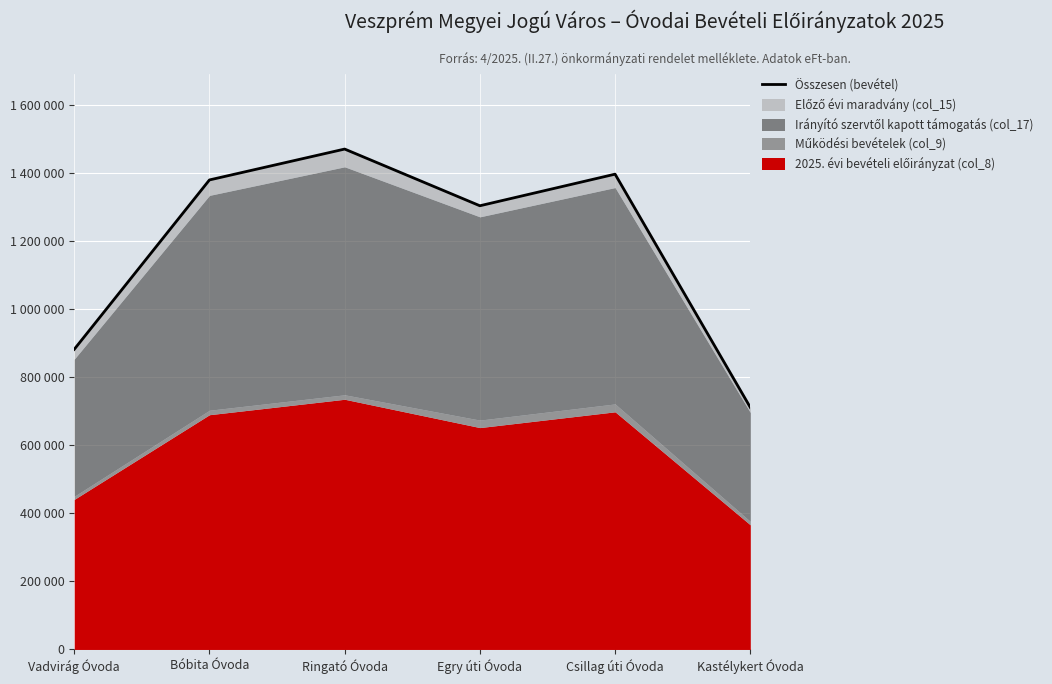

What is the change in value from Bóbita Óvoda to Kastélykert Óvoda?

-668127